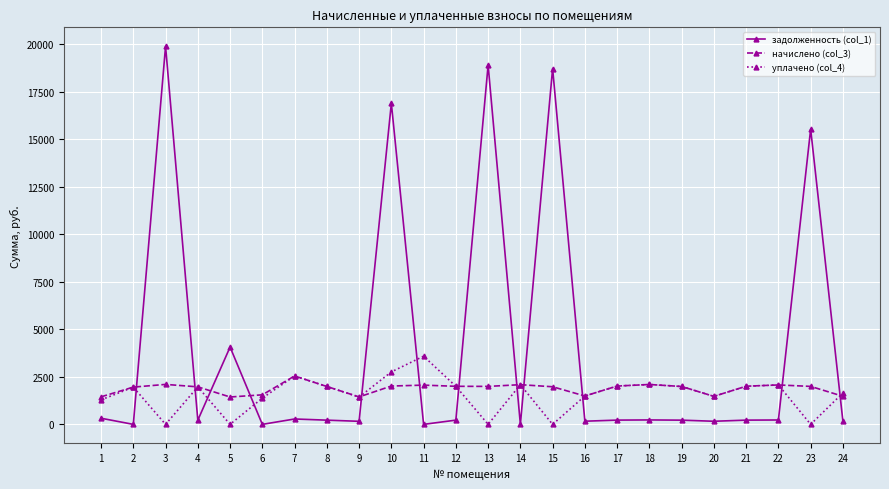

List the series in order of their peak value, lowest first.

начислено (col_3), уплачено (col_4), задолженность (col_1)